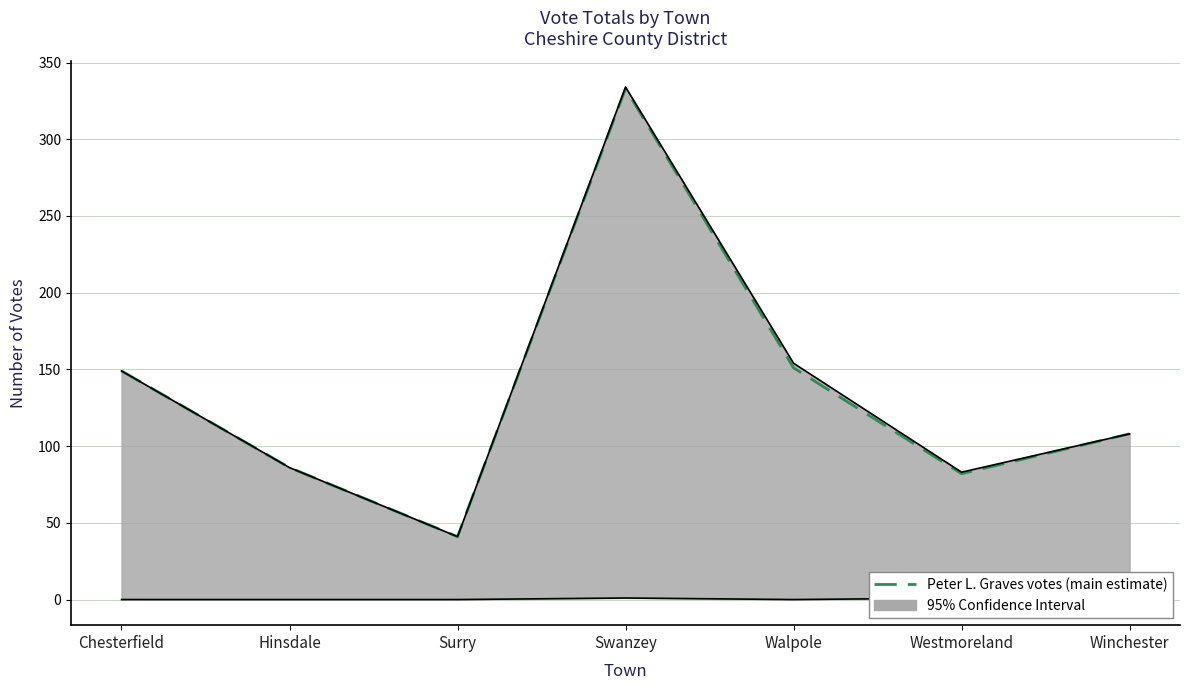

What is the sum of the Jack Wozmak votes (lower bound) values at Winchester and Swanzey?

1